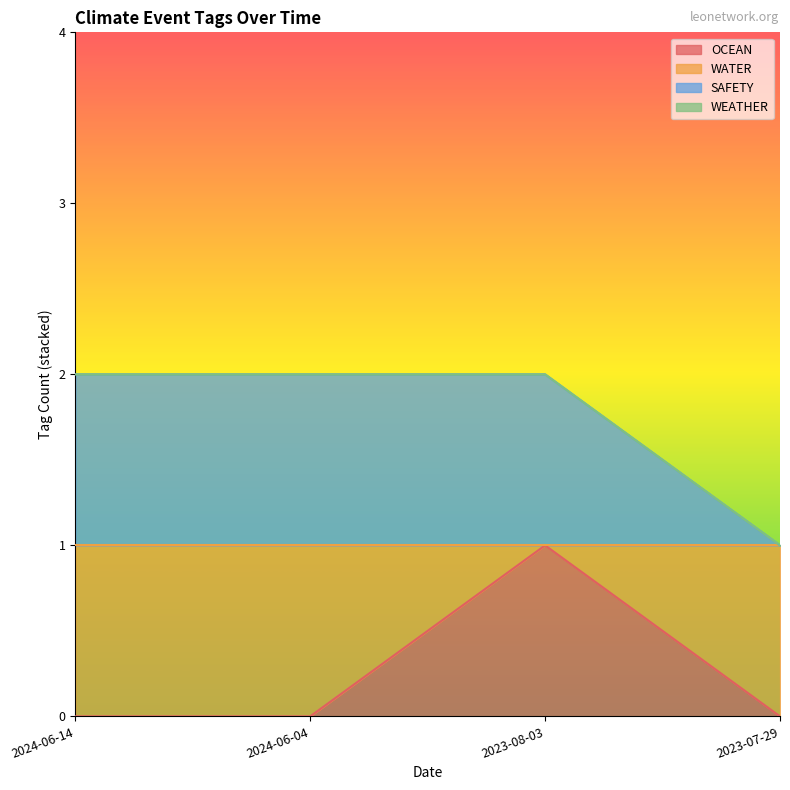

The value of SAFETY at 2023-07-29 is 2. True or false?

False